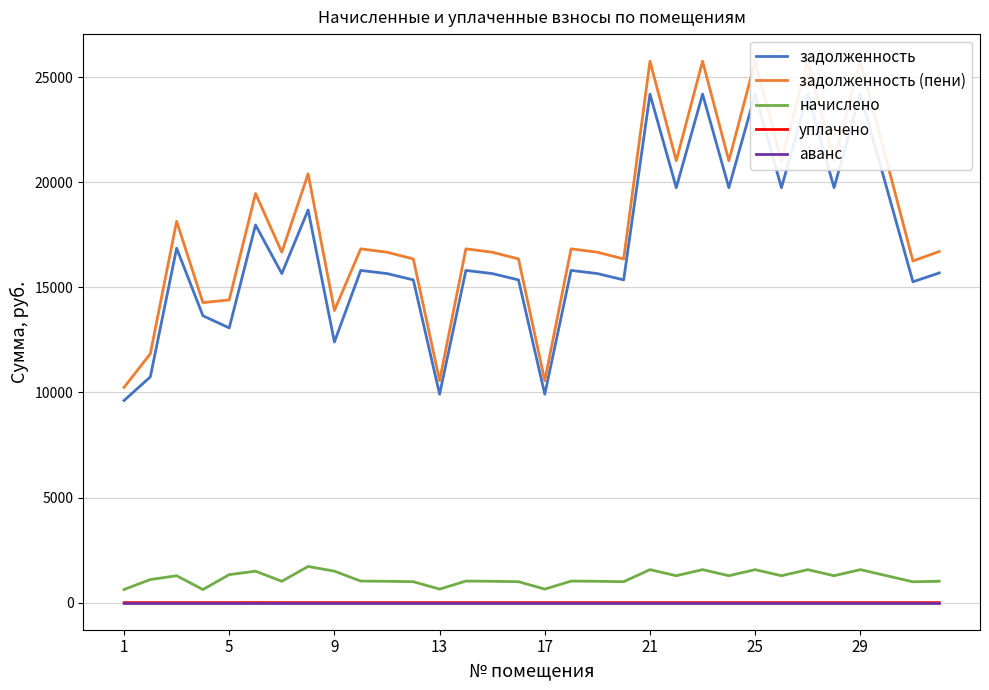

True or false: аванс and начислено cross at least once.

False